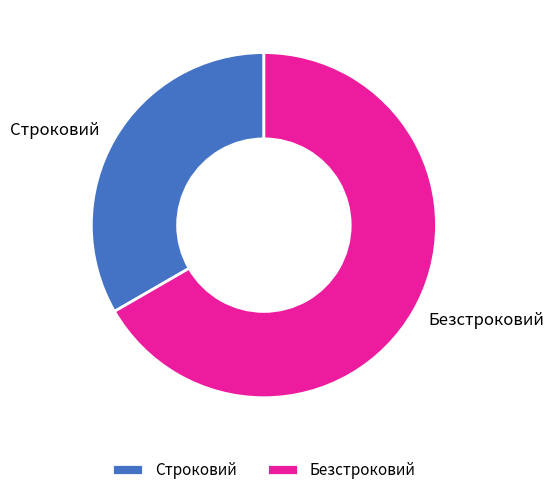

Rank the categories by value from highest to lowest.

Безстроковий, Строковий